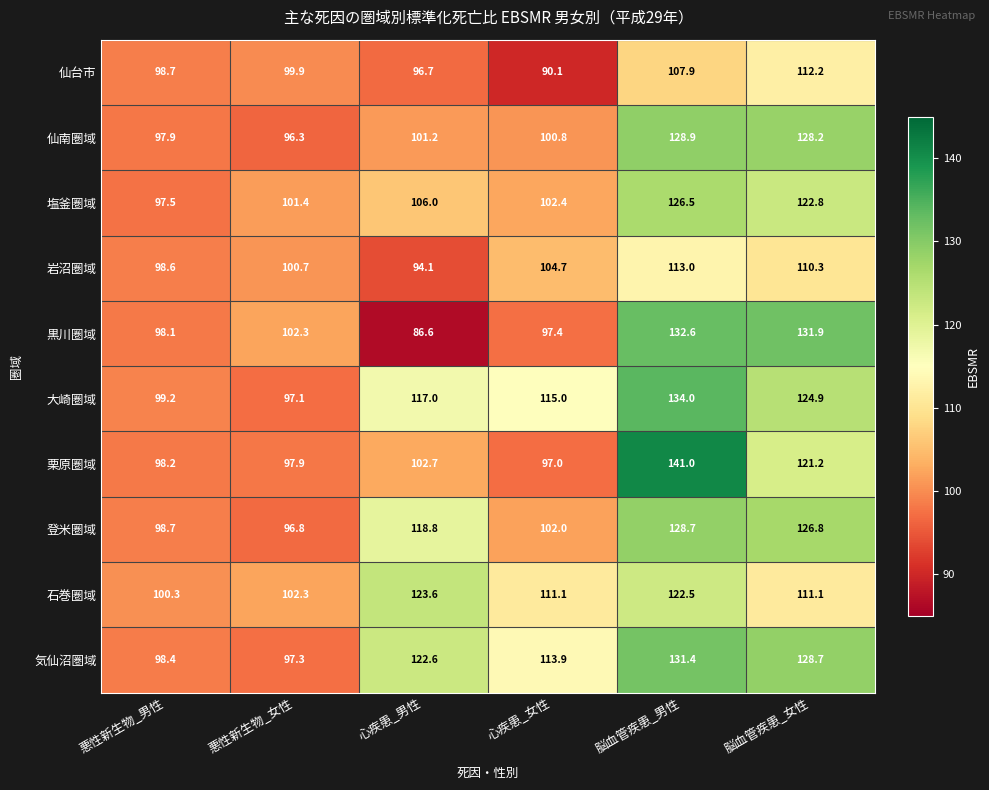

At which category is the sum across all series the highest?

脳血管疾患_男性